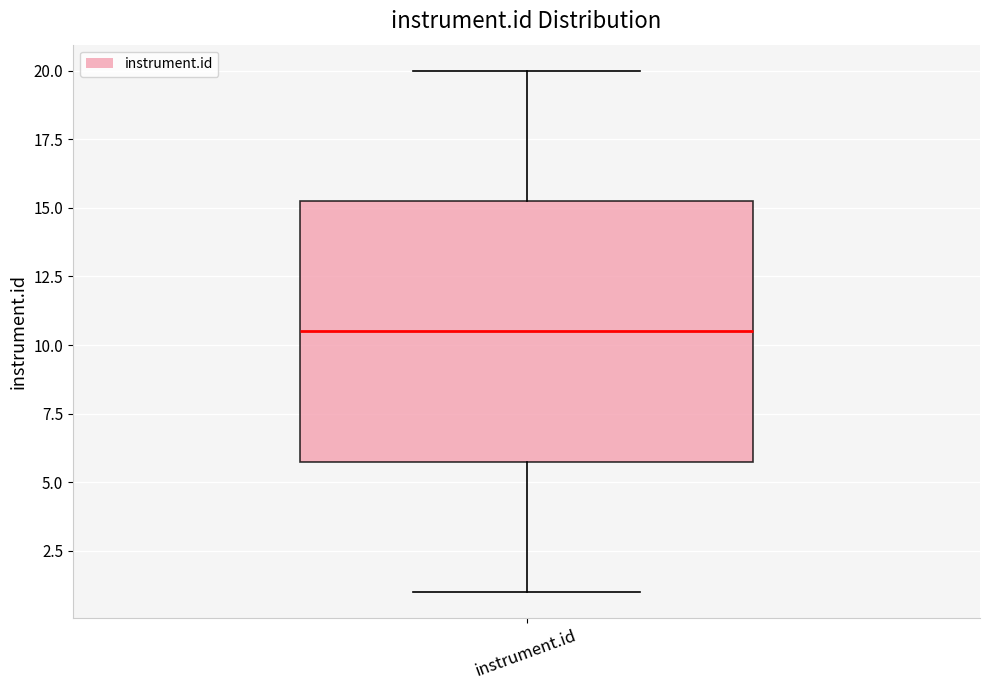

Transcribe this box plot: give where the median line is, the range the box spans, and where the two whiskers end, as read against the y-axis. The values are not printed on the chart, so give them approximately, as read against the axis.

median 10.5, box 6.0 to 15.5, whiskers 1.0 to 20.0